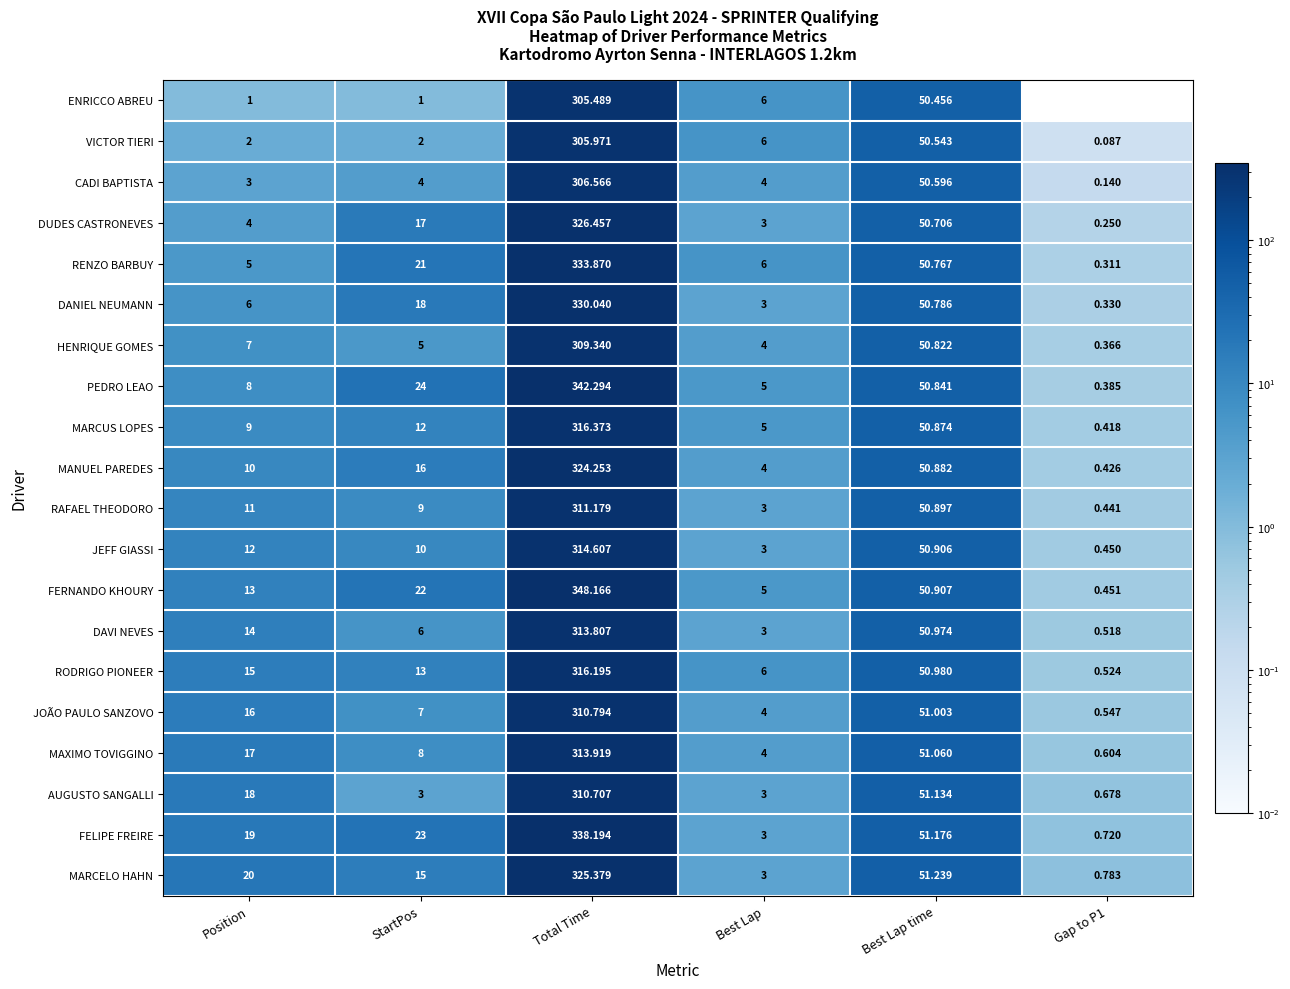

At which category does the chart reach its peak across all series?

Total Time